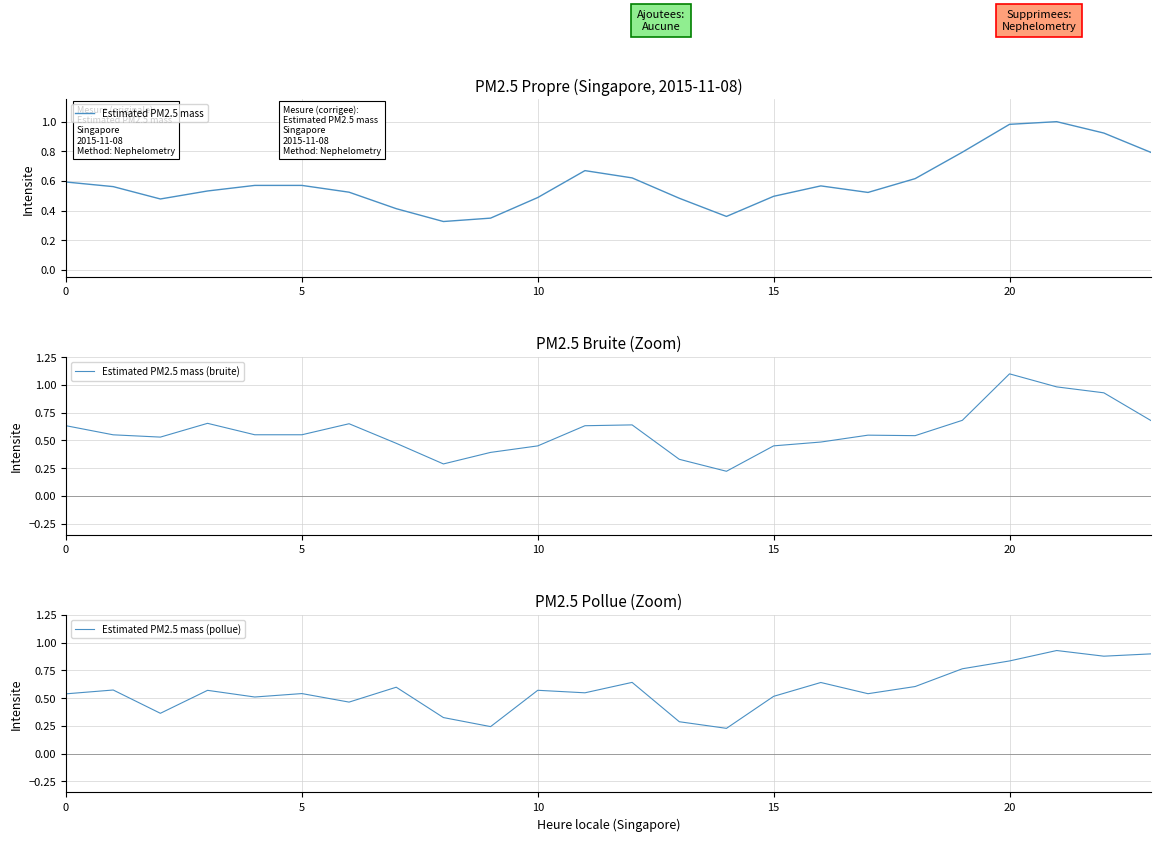

At how many categories does at least one series exceed 0?

24